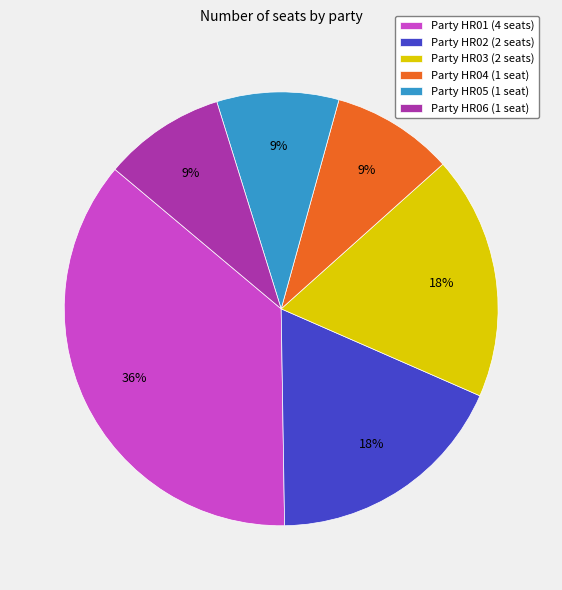

How many slices are in this pie chart?

6